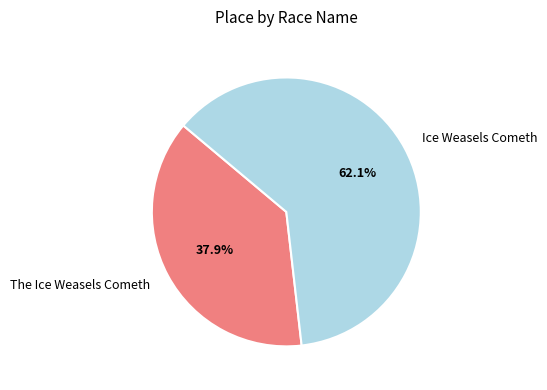

Count the number of slices in the pie.

2